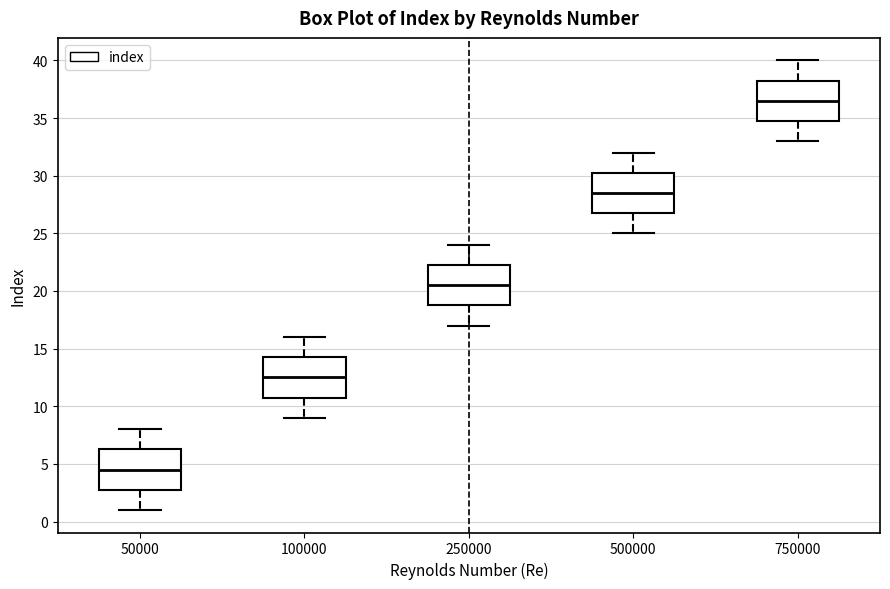

Which box has the lowest median line?

50000